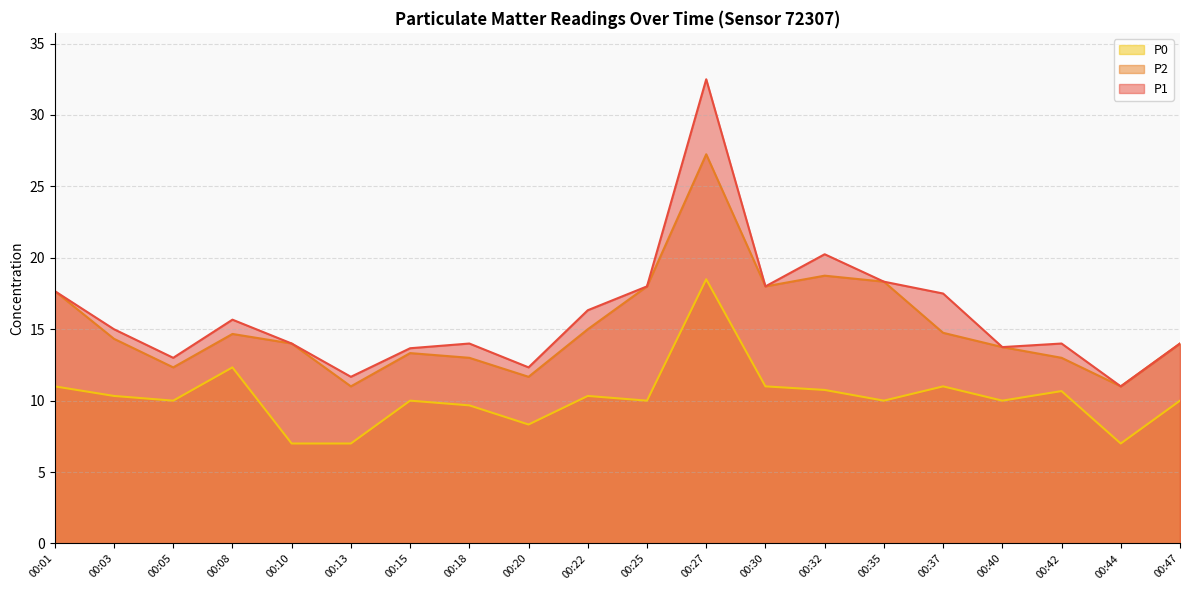

Which series has the widest spread of values?

P1